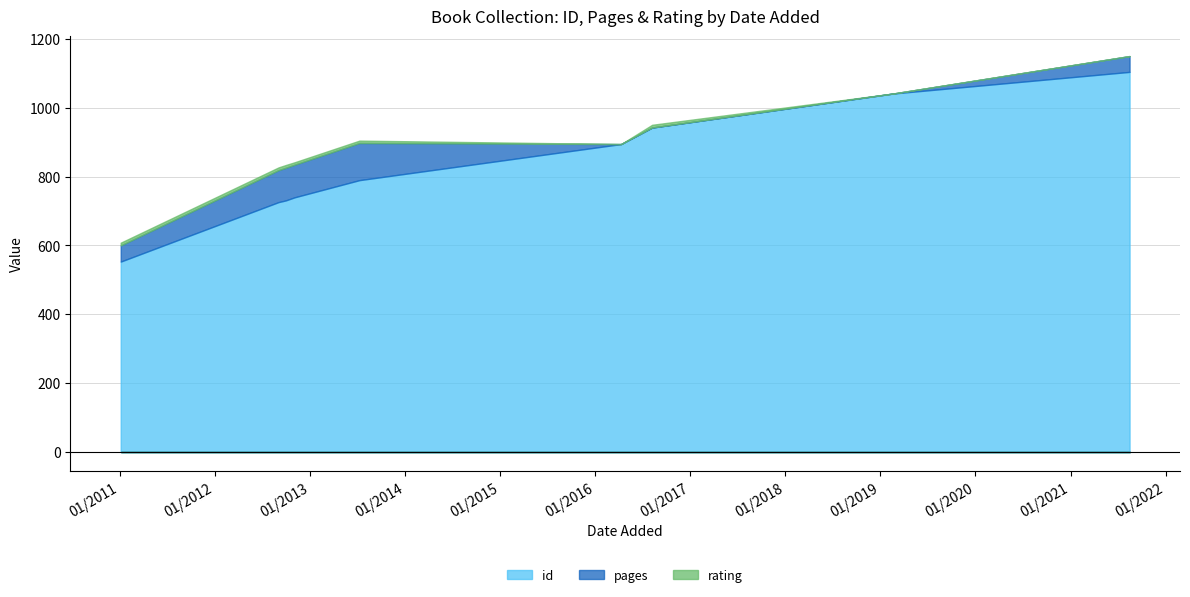

How many data points in id are above 790?

4